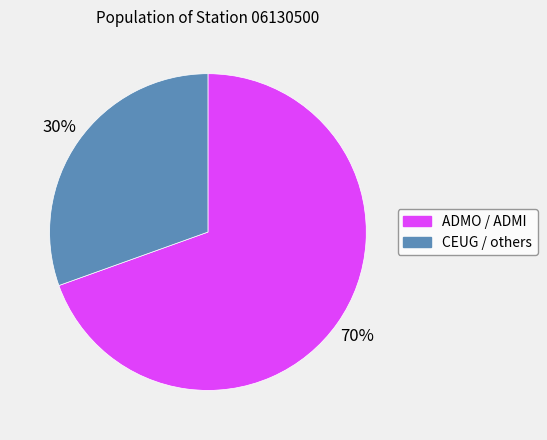

Does any single category account for the majority?

Yes